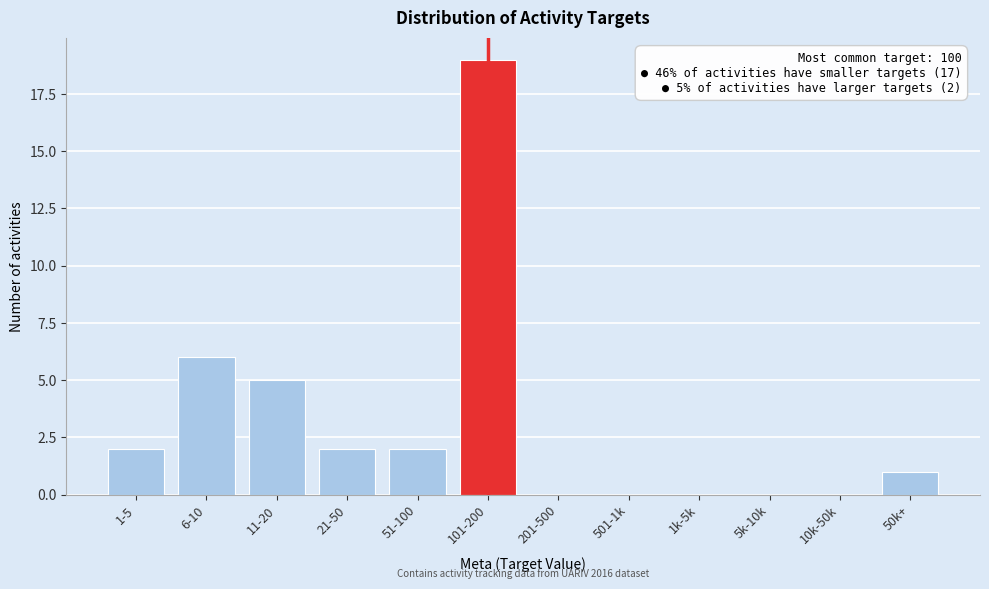

Reading left to right, what are all the values shown in this chart?

1-5=2	6-10=6	11-20=5	21-50=2	51-100=2	101-200=19	201-500=0	501-1k=0	1k-5k=0	5k-10k=0	10k-50k=0	50k+=1